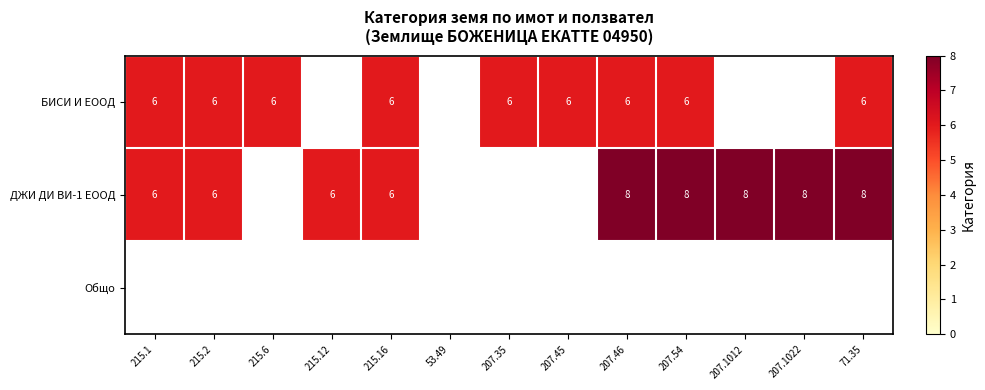

Which category has the lowest value across all series?

215.1